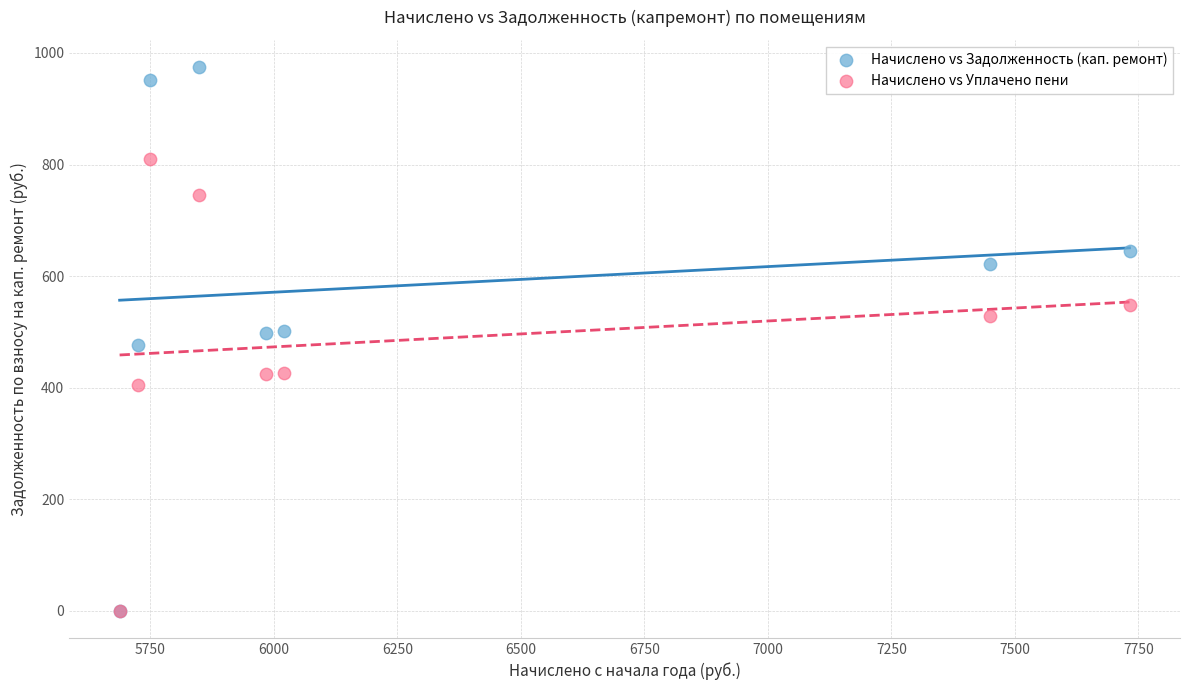

Which series reaches the maximum Y coordinate?

Начислено vs Задолженность (кап. ремонт)